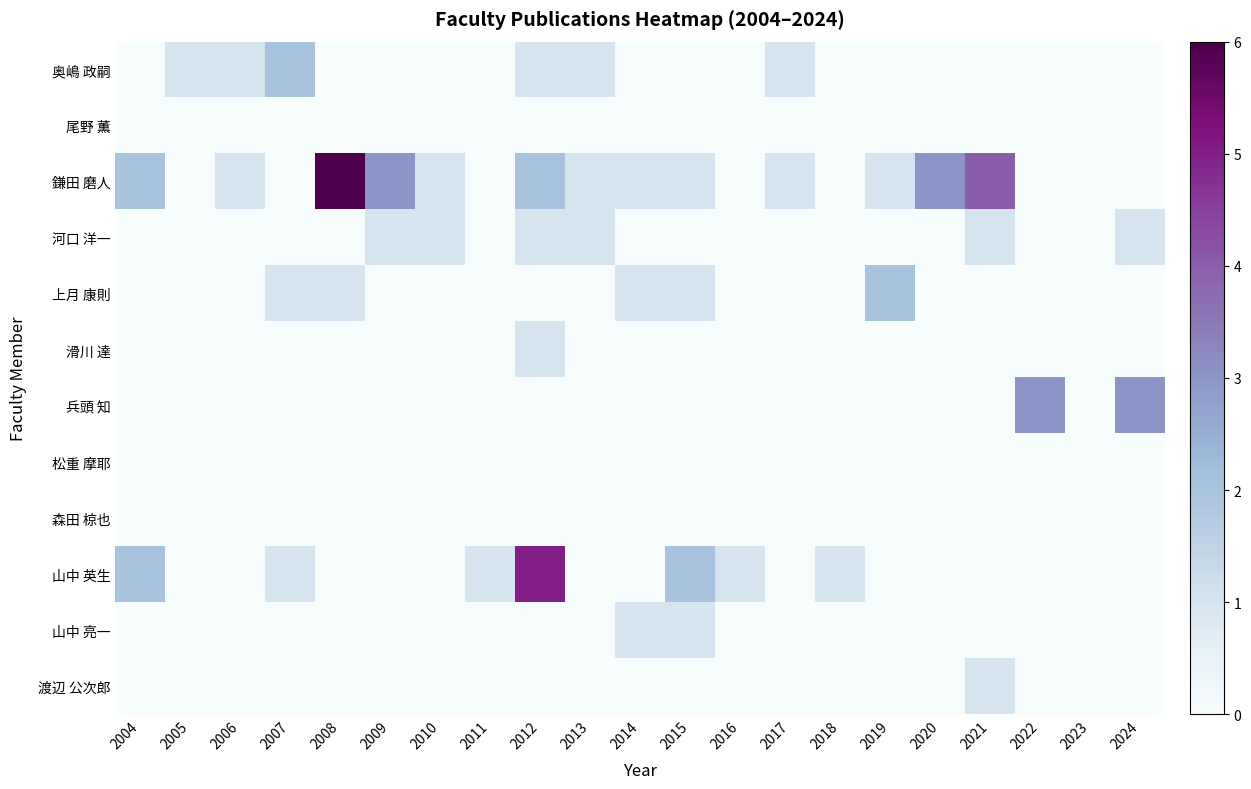

What is the spread (max minus min) of values at 2021?

4